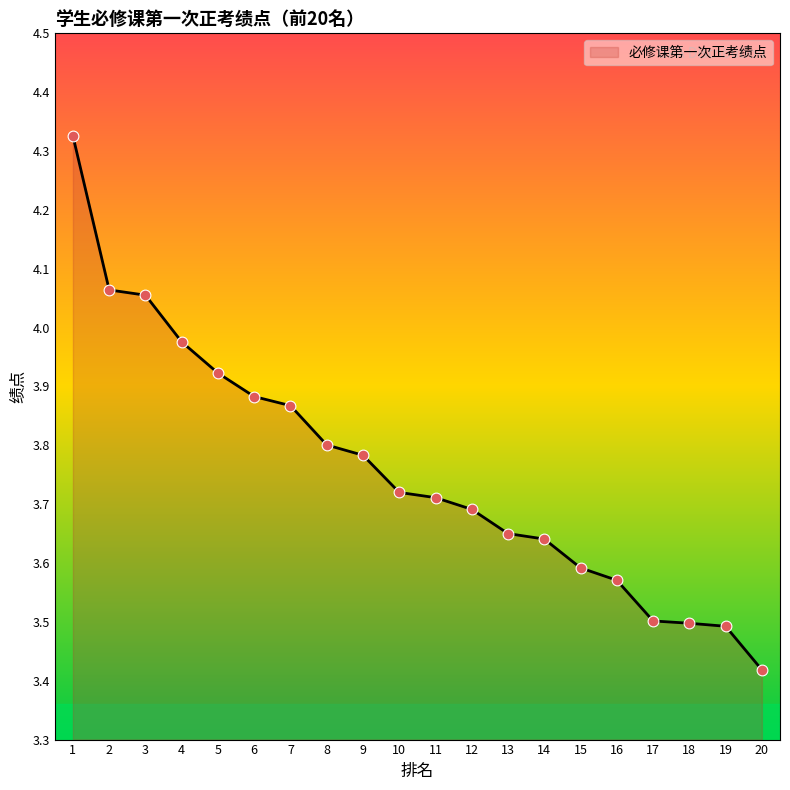

Between 3 and 17, which is larger?

3